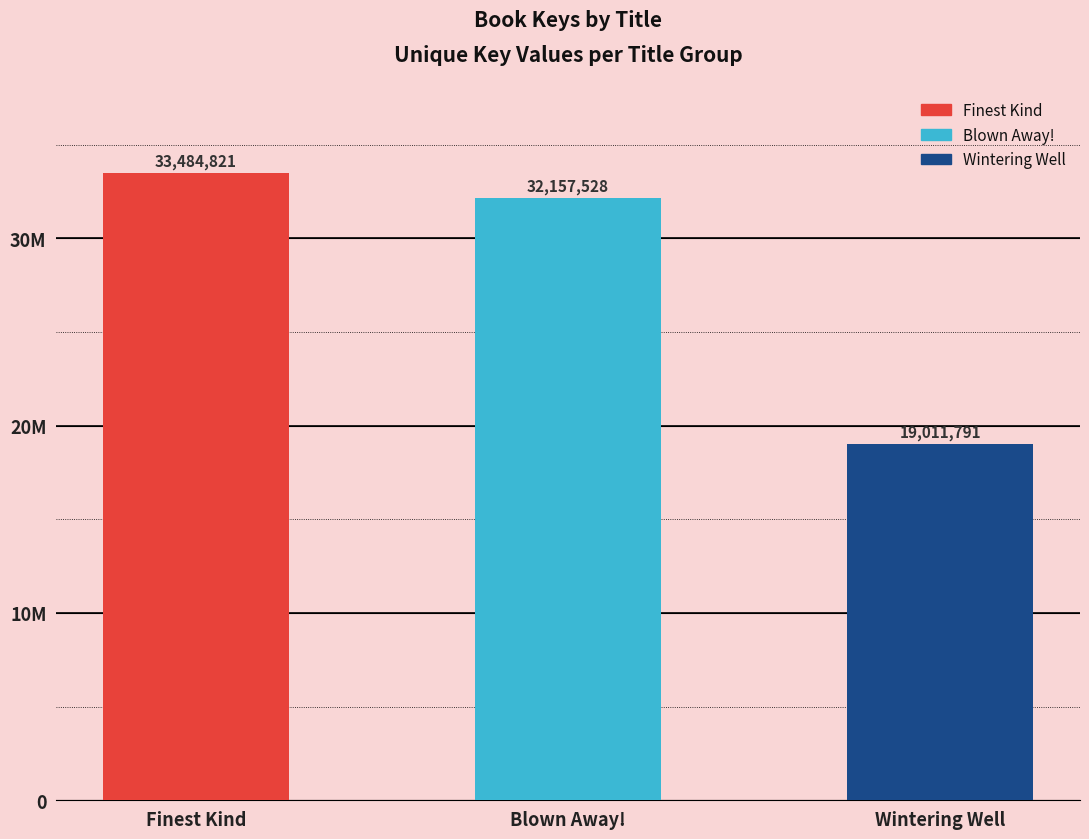

The chart shows a value of 7496590 at Wintering Well. True or false?

False